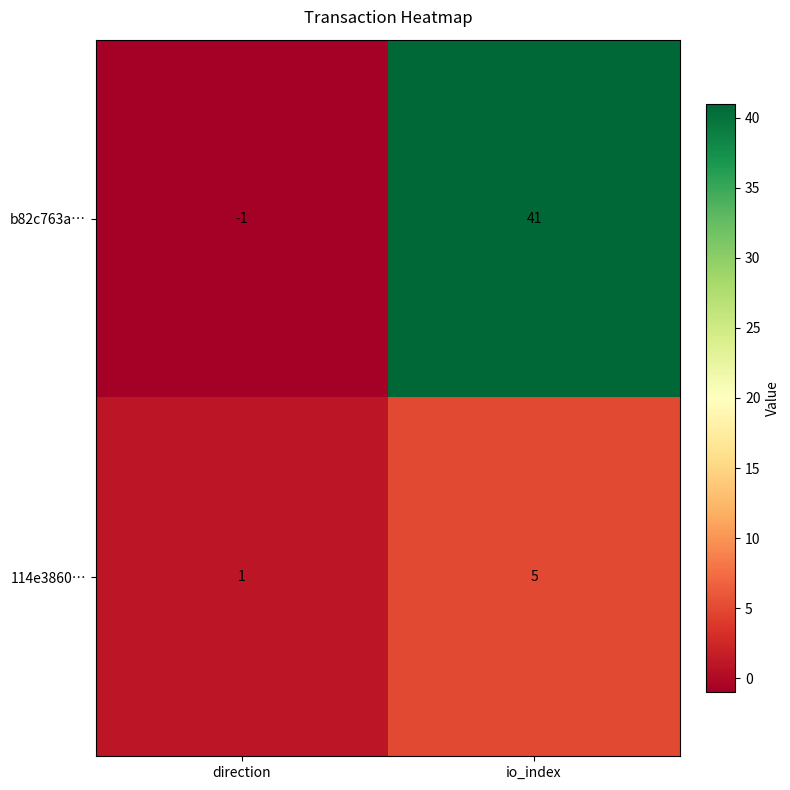

List the series in order of their overall mean, lowest first.

114e3860…, b82c763a…